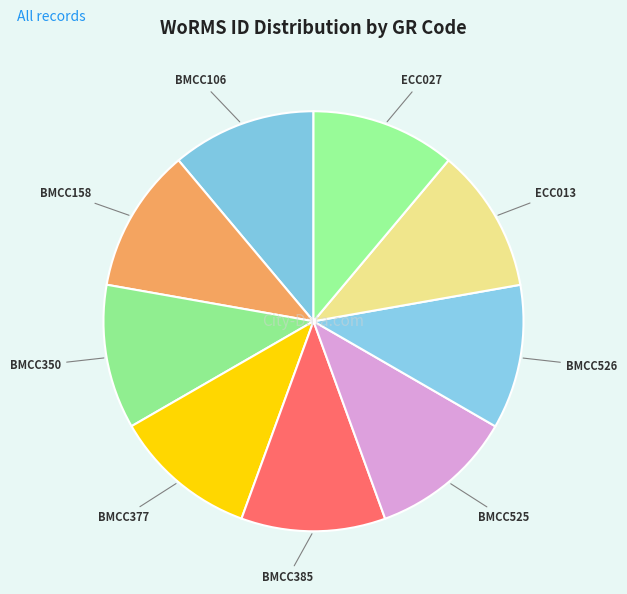

Do BMCC377 and BMCC106 together represent more than half of the pie?

No